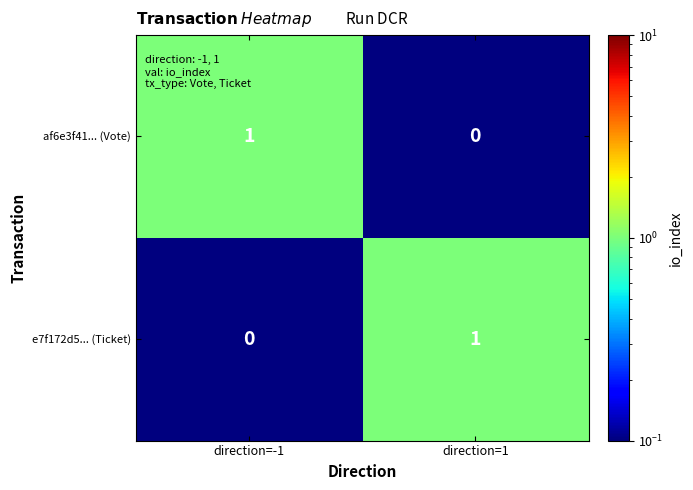

What is the maximum value shown in the chart?

1